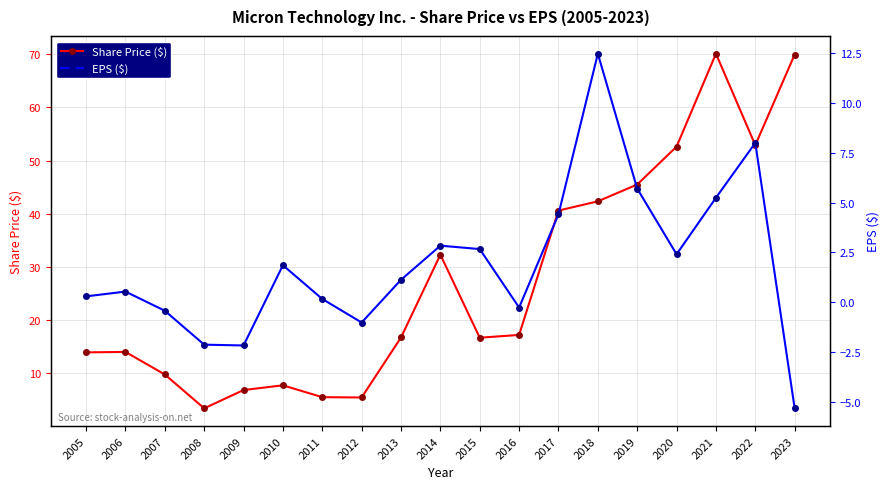

Reading left to right, what are all the values shown in this chart?

Share Price ($): 2005=13.9	2006=14.0	2007=9.8	2008=3.4	2009=6.8	2010=7.7	2011=5.5	2012=5.4	2013=16.7	2014=32.3	2015=16.7	2016=17.2	2017=40.6	2018=42.3	2019=45.5	2020=52.6	2021=70.1	2022=52.9	2023=70.0
EPS ($): 2005=0.3	2006=0.5	2007=-0.4	2008=-2.1	2009=-2.2	2010=1.9	2011=0.2	2012=-1.0	2013=1.1	2014=2.8	2015=2.7	2016=-0.3	2017=4.4	2018=12.5	2019=5.7	2020=2.4	2021=5.2	2022=8.0	2023=-5.3